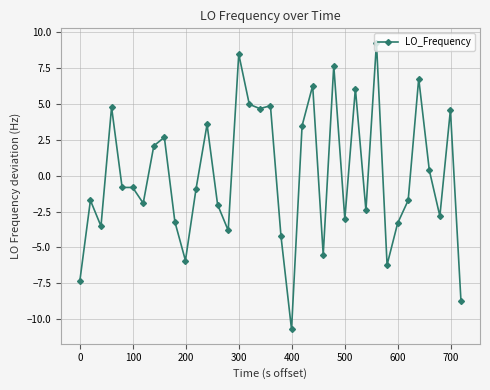

What is the greatest value displayed?

9.3